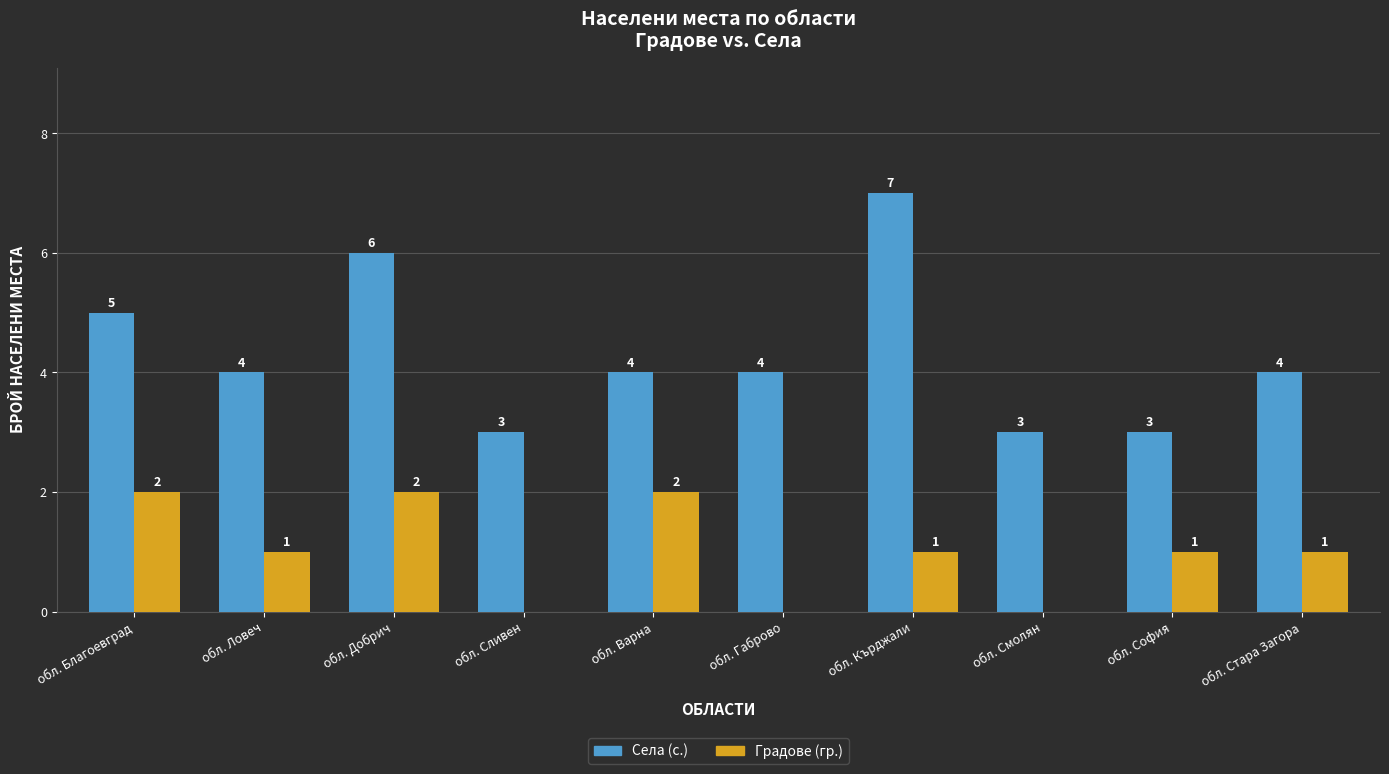

Count the Градове (гр.) values in the range 0 to 2.

10